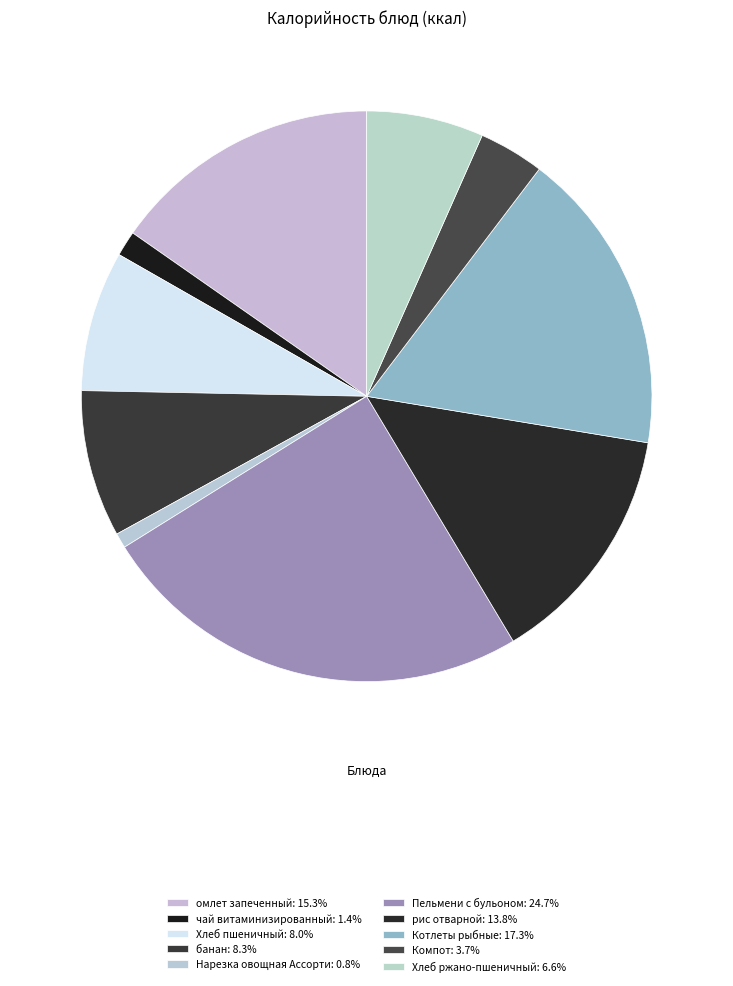

Does any single category account for the majority?

No